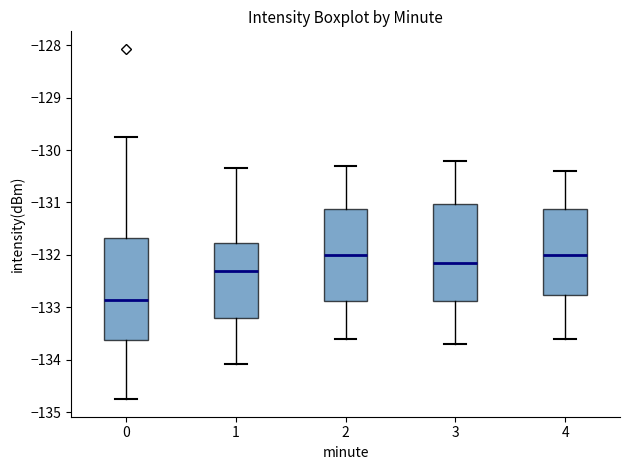

Reading left to right, transcribe this box plot: for each box, give where its median line is, the range the box spans, and where its two whiskers end, as read against the y-axis. The values are not printed on the chart, so give them approximately, as read against the axis.

0: median -132.9, box -133.6 to -131.7, whiskers -134.8 to -129.8
1: median -132.3, box -133.2 to -131.8, whiskers -134.1 to -130.3
2: median -132.0, box -132.9 to -131.1, whiskers -133.6 to -130.3
3: median -132.1, box -132.9 to -131.0, whiskers -133.7 to -130.2
4: median -132.0, box -132.8 to -131.1, whiskers -133.6 to -130.4